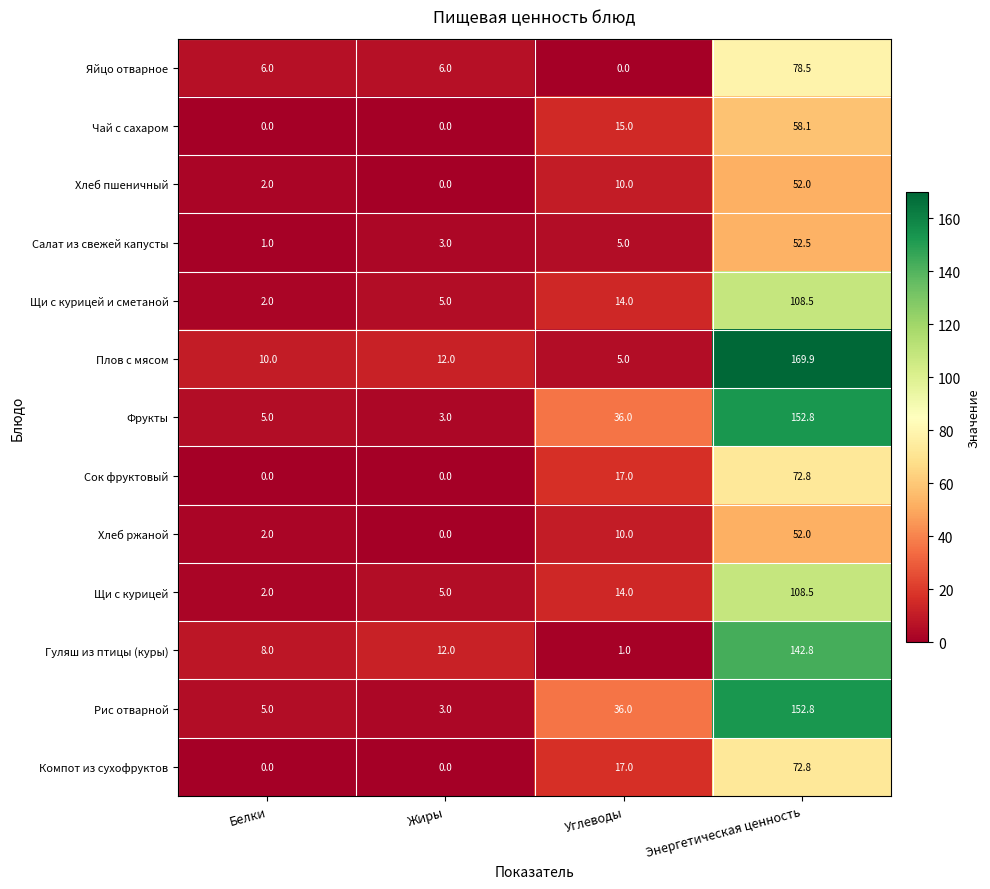

True or false: Сок фруктовый has a value of 99.1 at Энергетическая ценность.

False